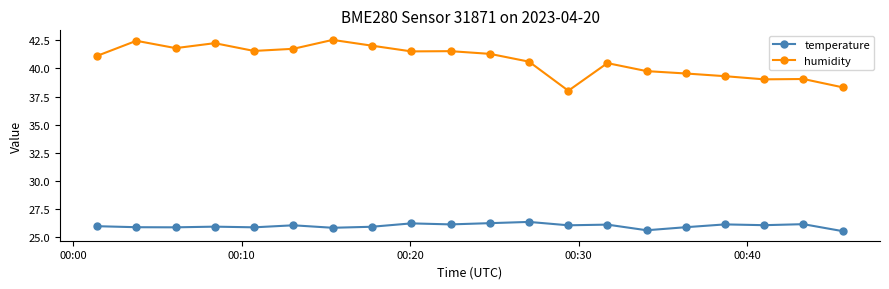

List the series in order of their peak value, lowest first.

temperature, humidity